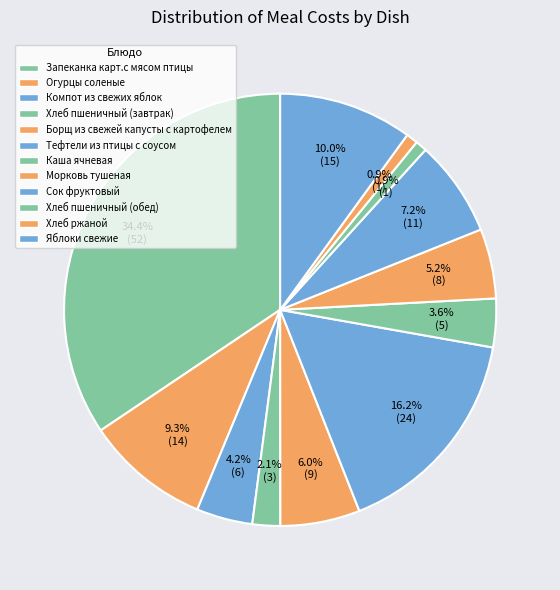

Is Тефтели из птицы с соусом the majority of the pie?

No